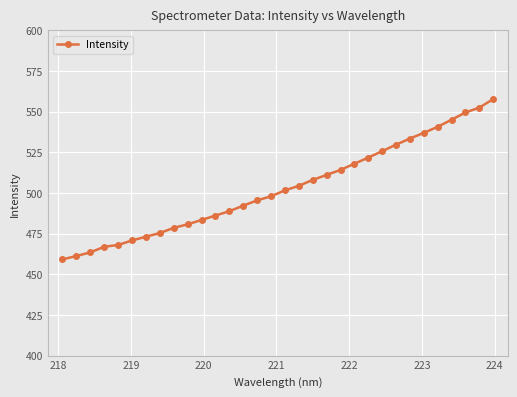

What is the value of the 32nd point from the left?

557.7